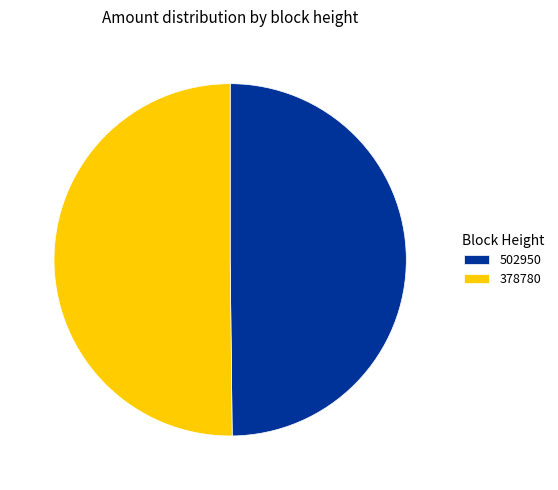

The 502950 slice represents 37% of the pie. True or false?

False